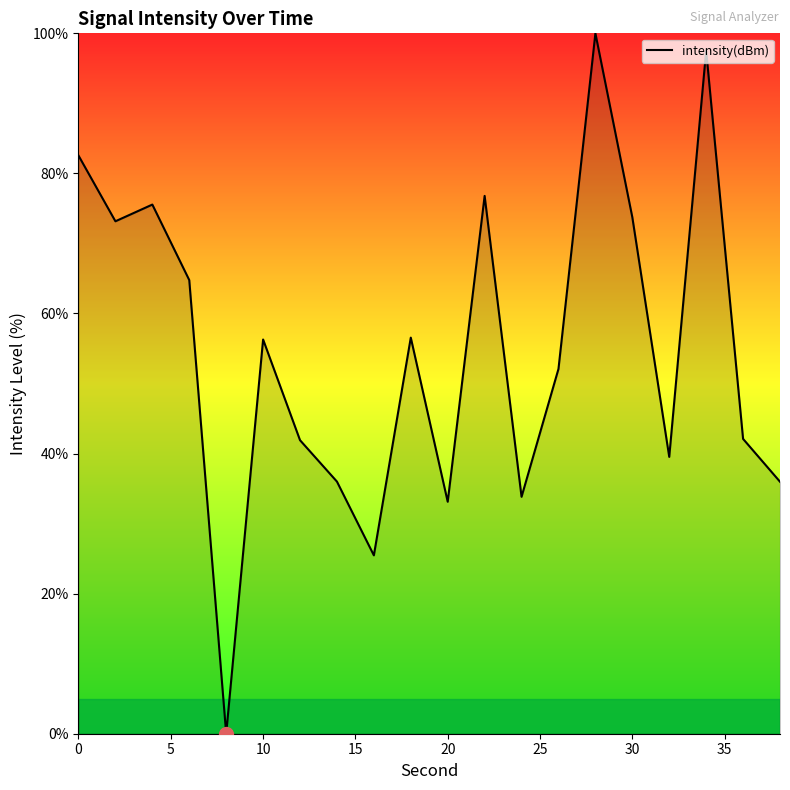

What is the difference between the maximum and minimum values?

100.0